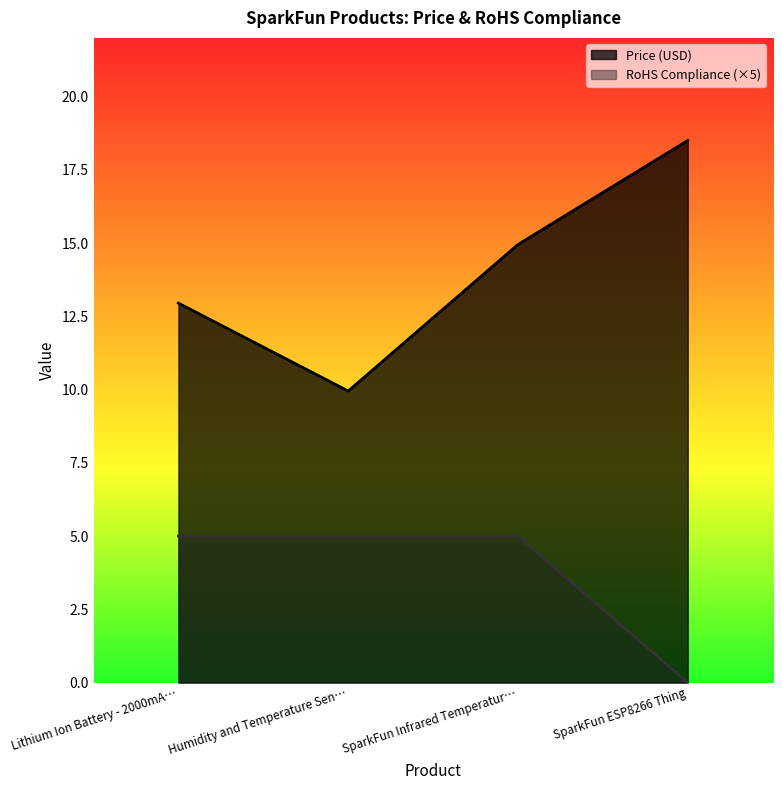

What value does the Price (USD) series have at SparkFun ESP8266 Thing?

18.5